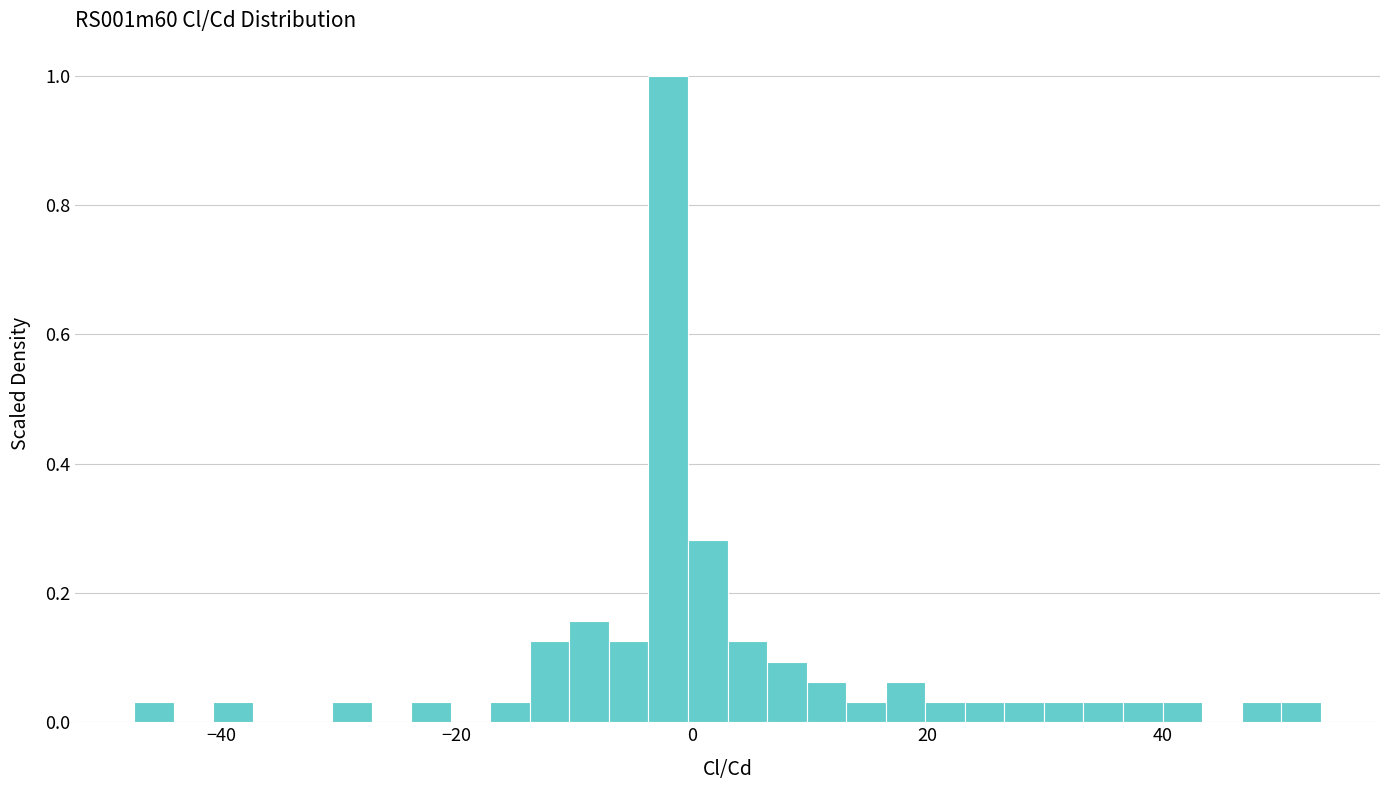

Around what value on the x-axis is the tallest bar? Give the approximate position of its centre, as read against the axis.

-2